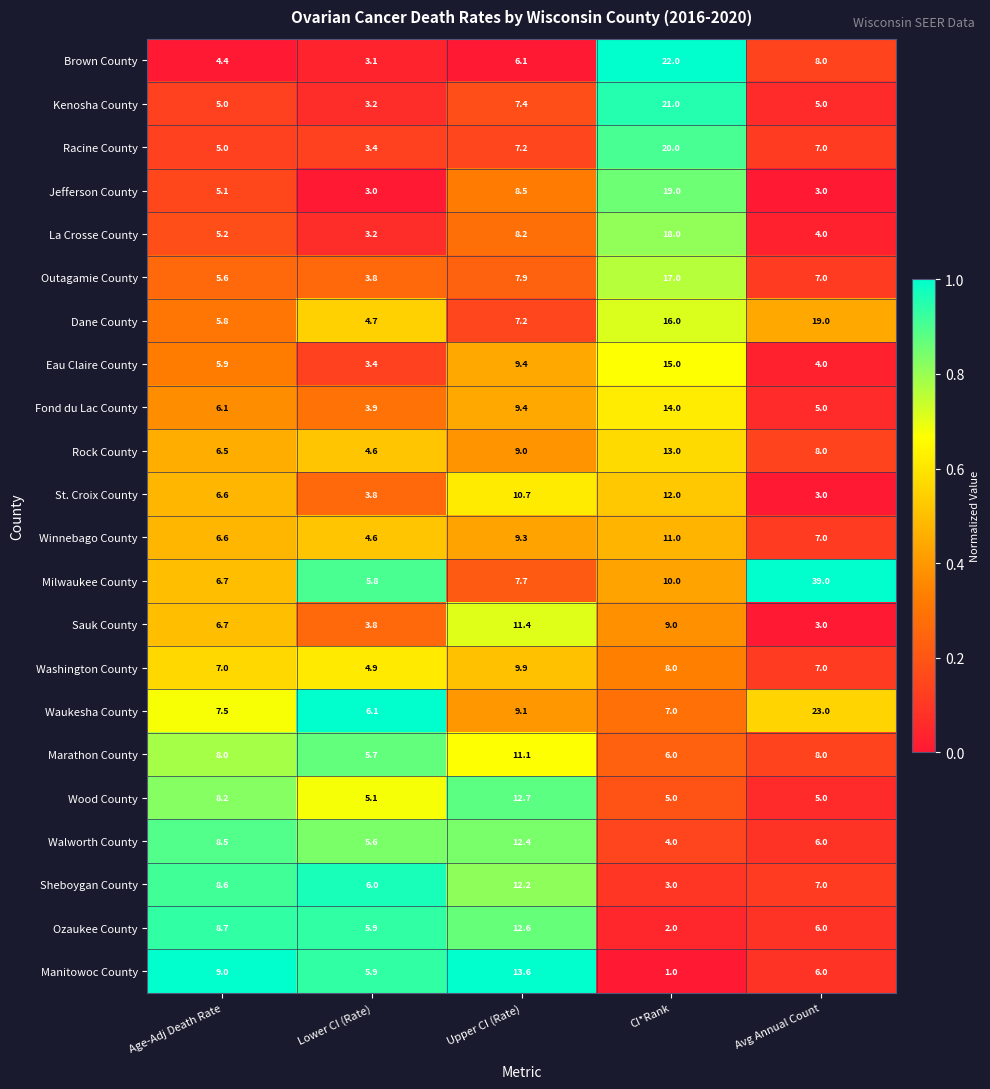

What is the sum of the Outagamie County values at Lower CI (Rate) and CI*Rank?

20.8